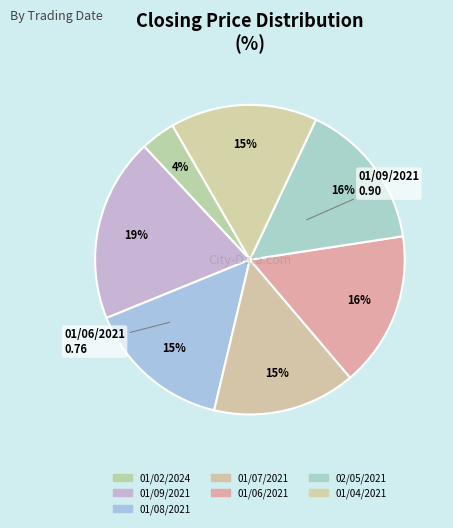

Does 01/07/2021 represent more than half of the total?

No